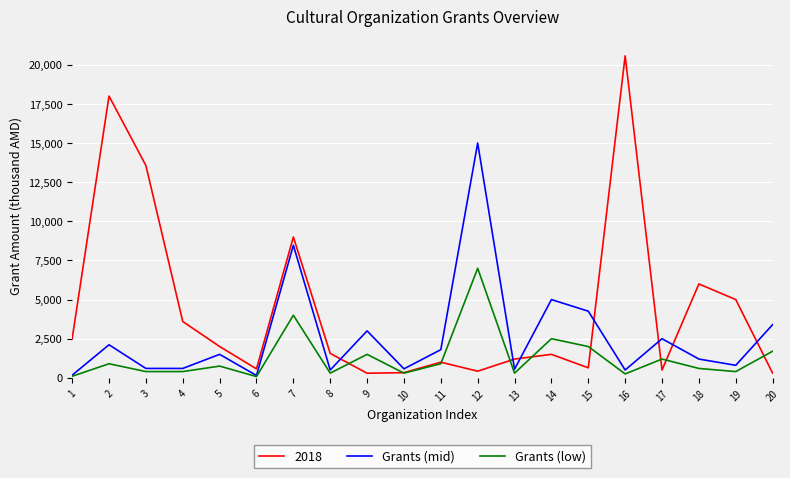

At which category is the sum across all series the highest?

12